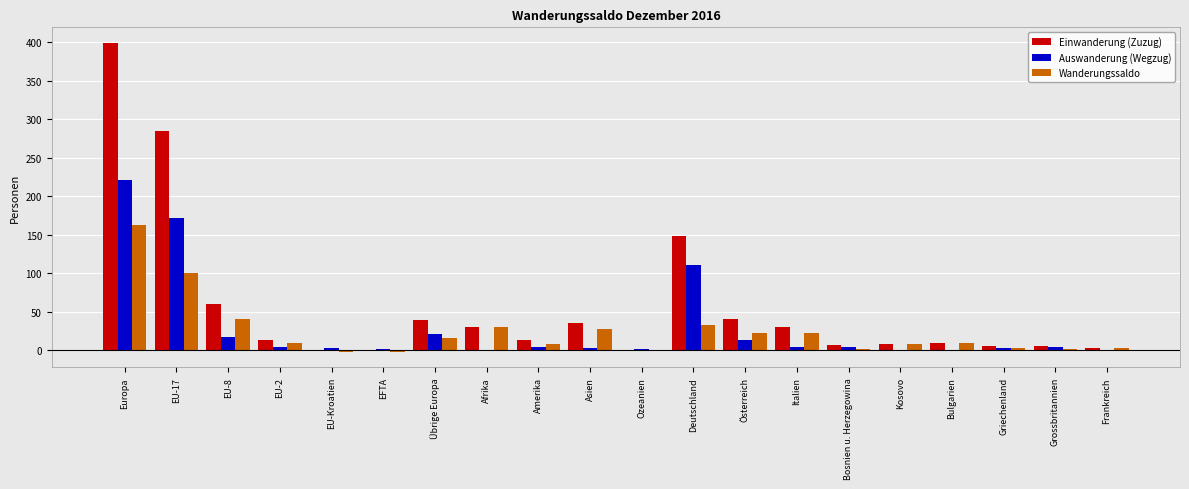

Which series has the largest total across all categories?

Einwanderung (Zuzug)